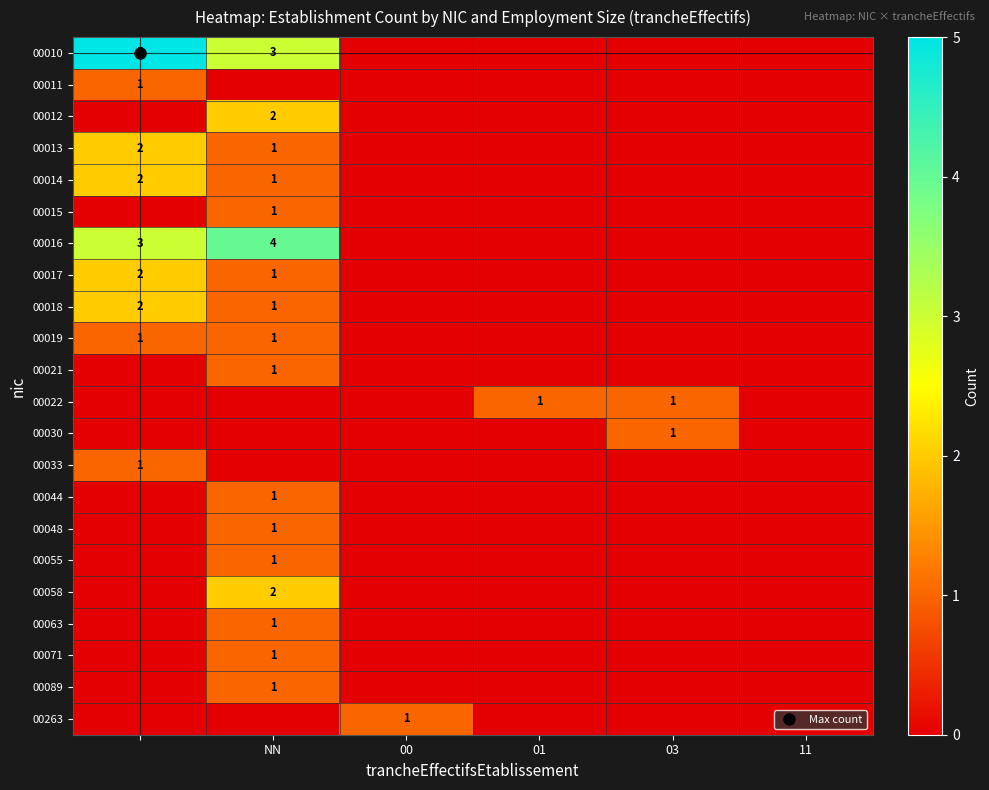

At how many categories does at least one series exceed 2?

2